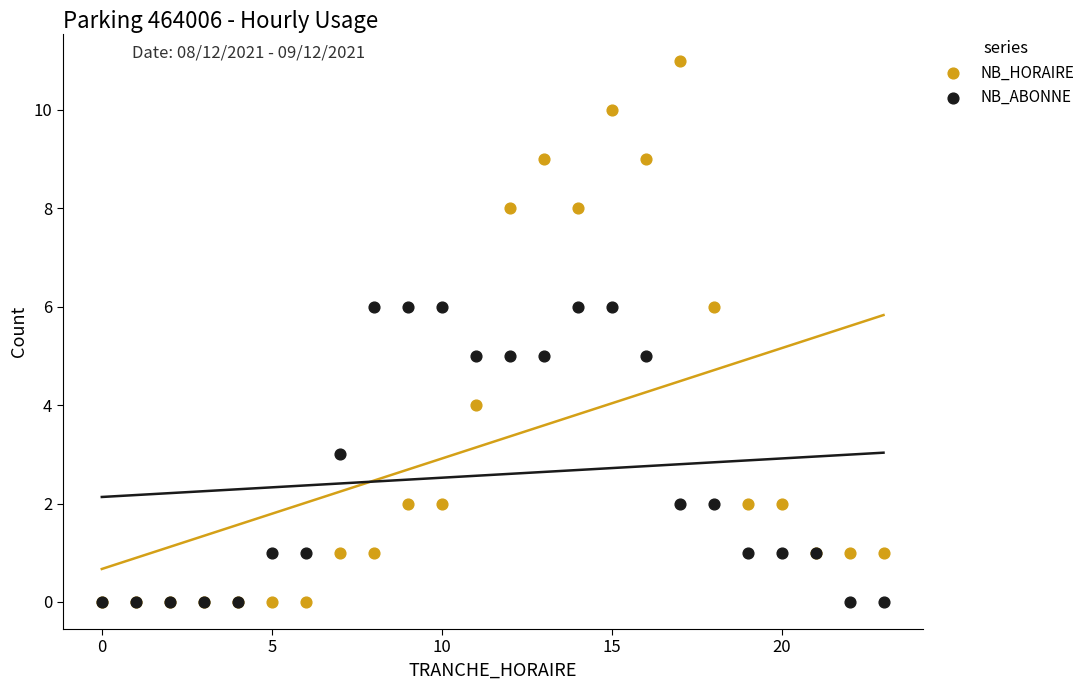

Which series reaches the maximum Y coordinate?

NB_HORAIRE